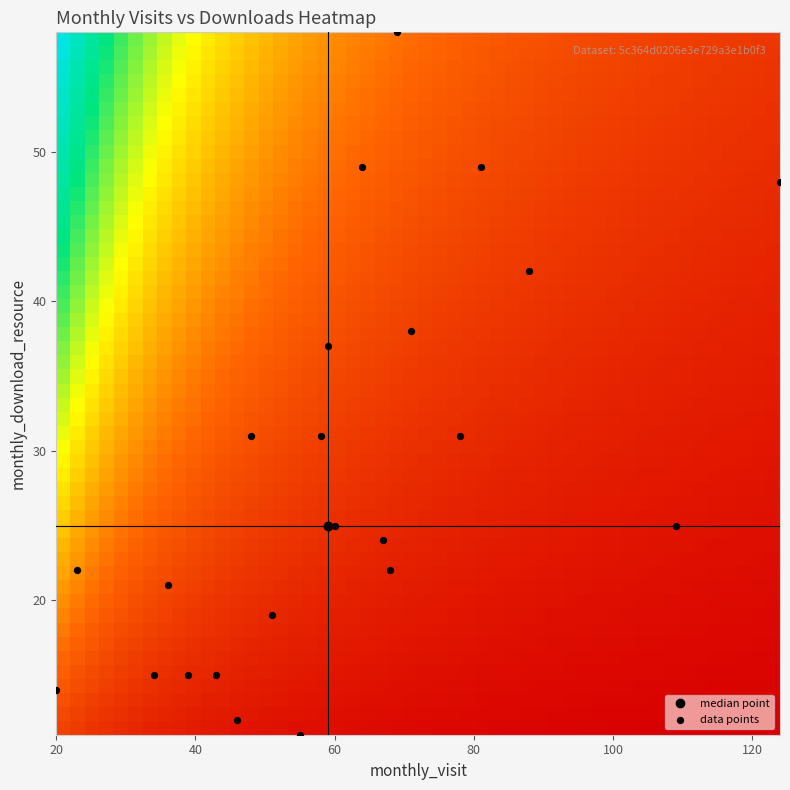

What is the range of X values (max minus min)?

104